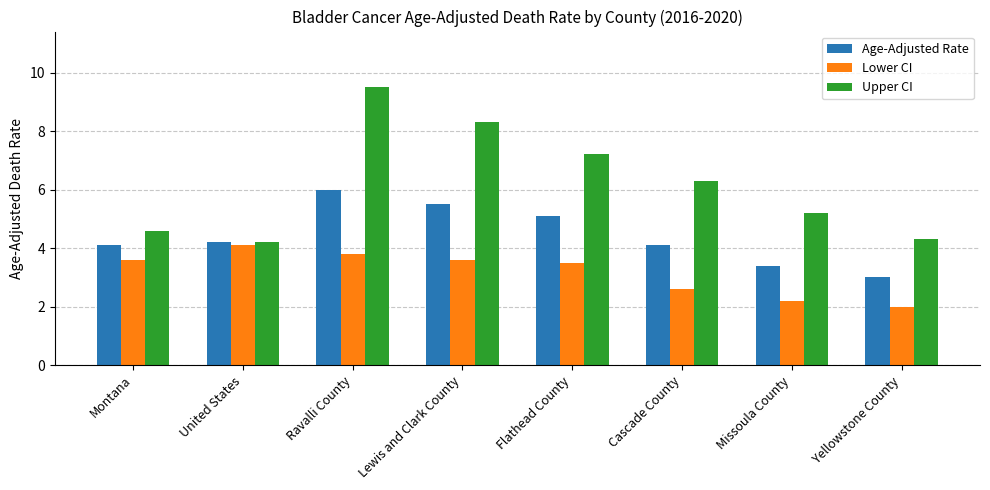

Where is Upper CI nearest to the value 6?

Cascade County